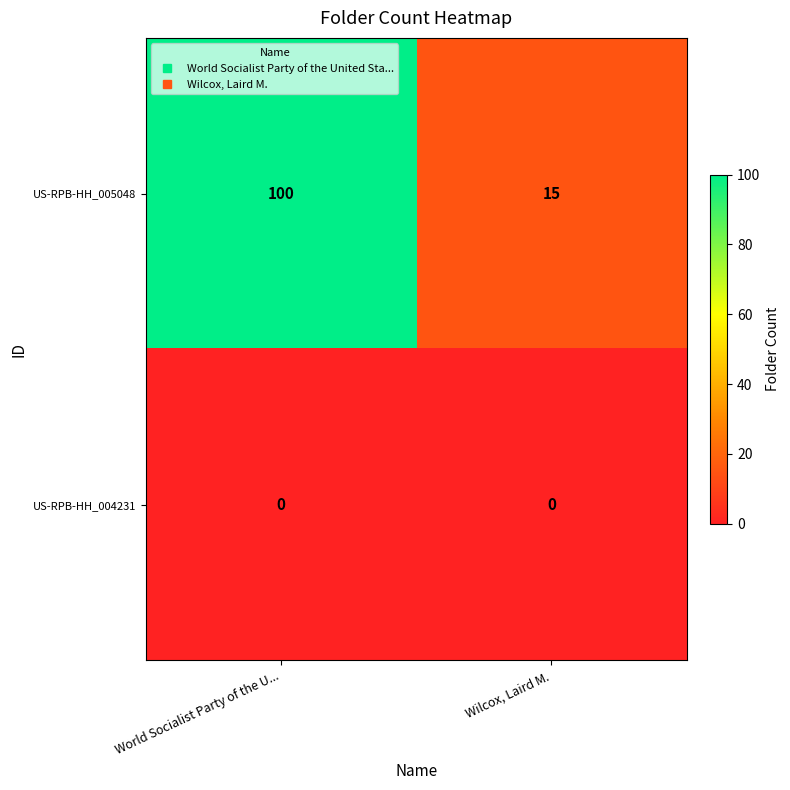

What is the greatest value displayed?

100